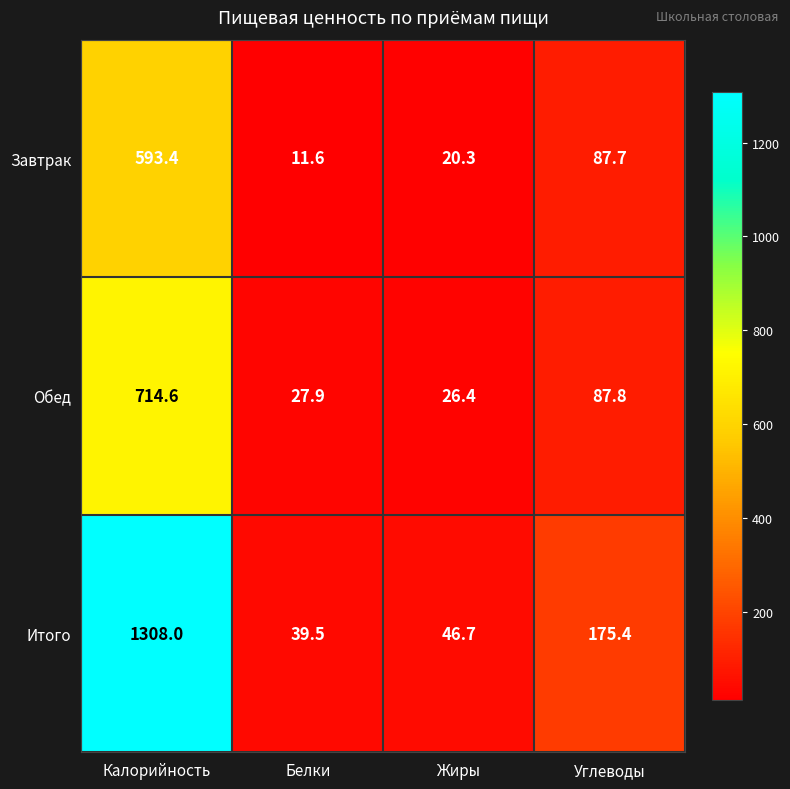

At which label does Обед first exceed 87?

Калорийность